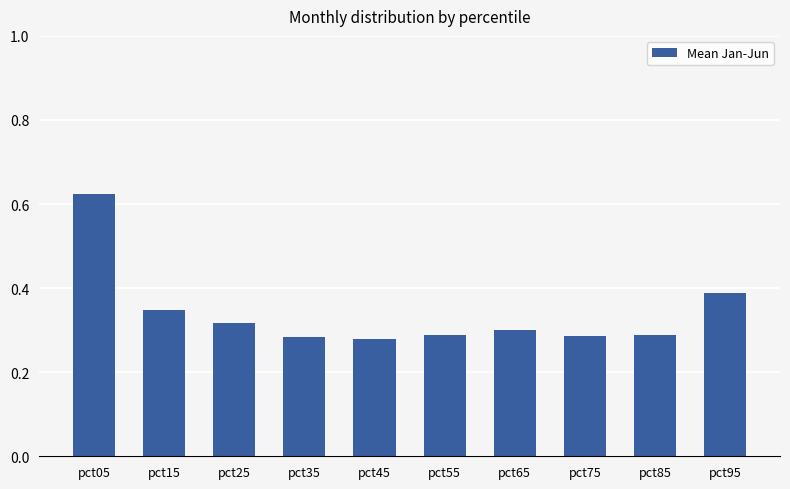

True or false: the data shows 0.3 at pct85.

True